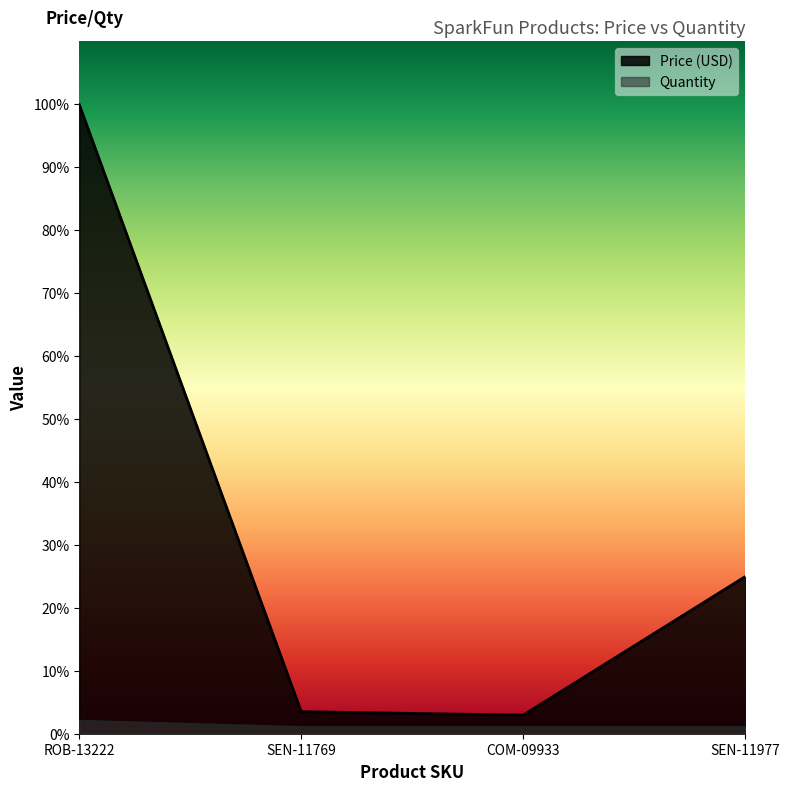

At which label does Quantity reach its peak?

ROB-13222